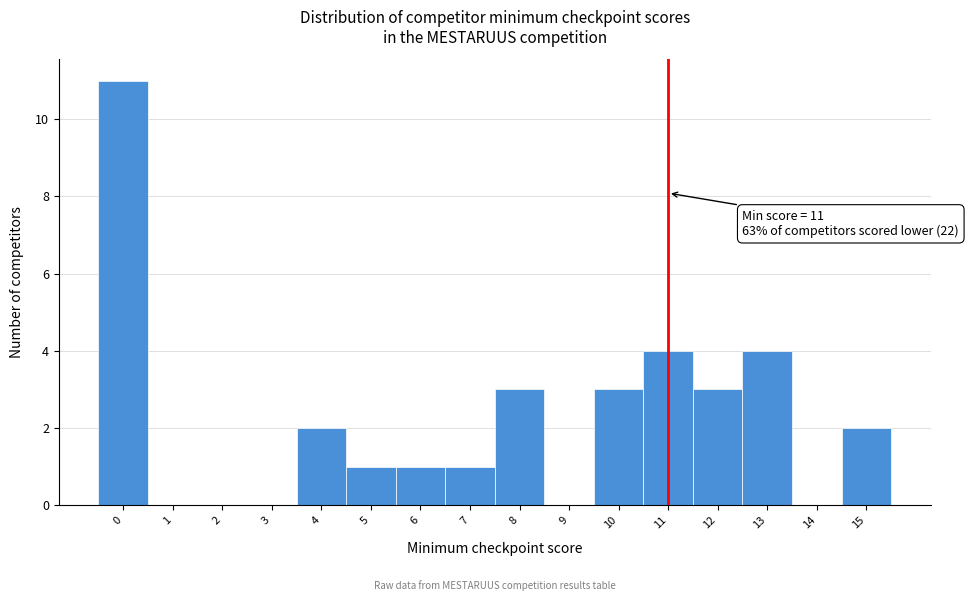

Over which range of the x-axis is the bar tallest?

-0.5 to 0.5